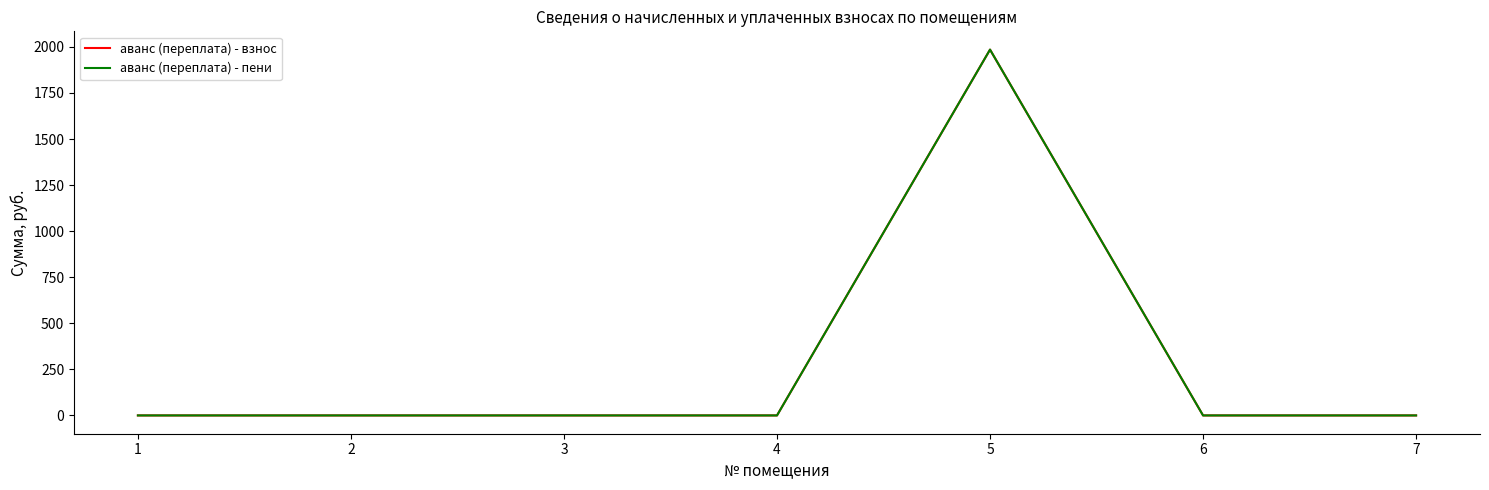

Which series has the widest spread of values?

аванс (переплата) - взнос